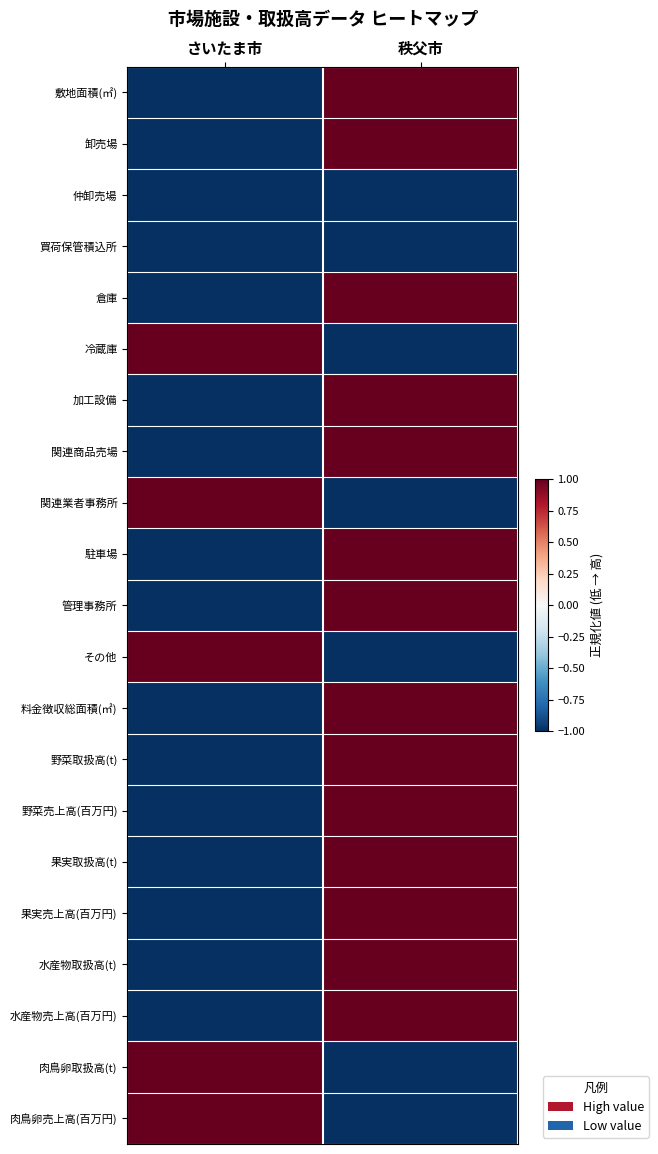

At how many categories does at least one series exceed 0?

2